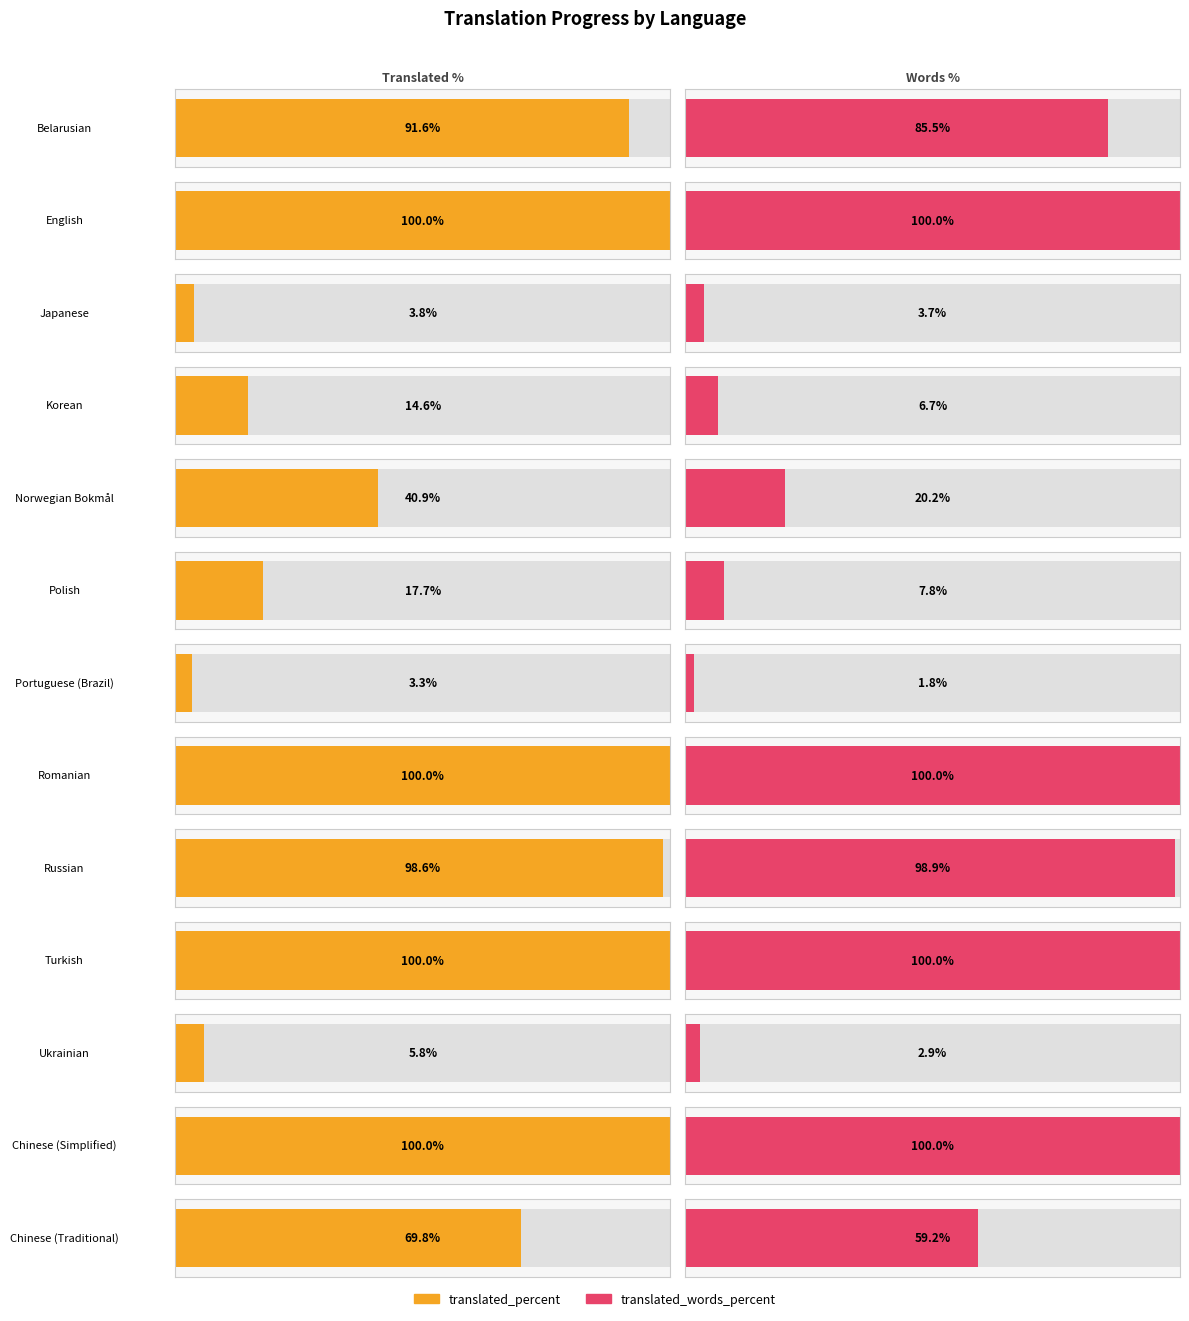

What is the sum of the translated_percent values at Russian and Belarusian?

190.2